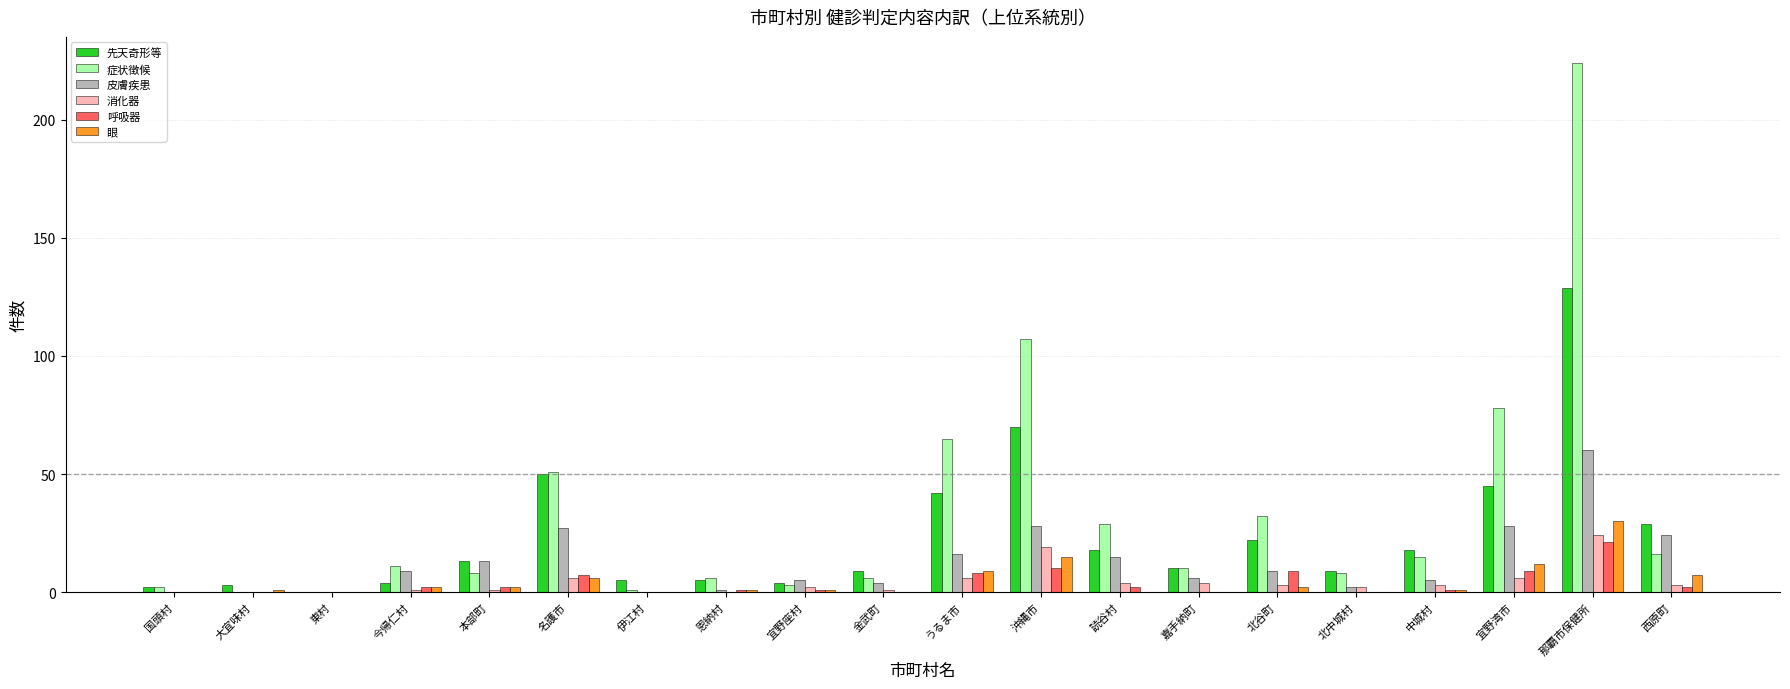

What is the sum of all 先天奇形等 values?

487